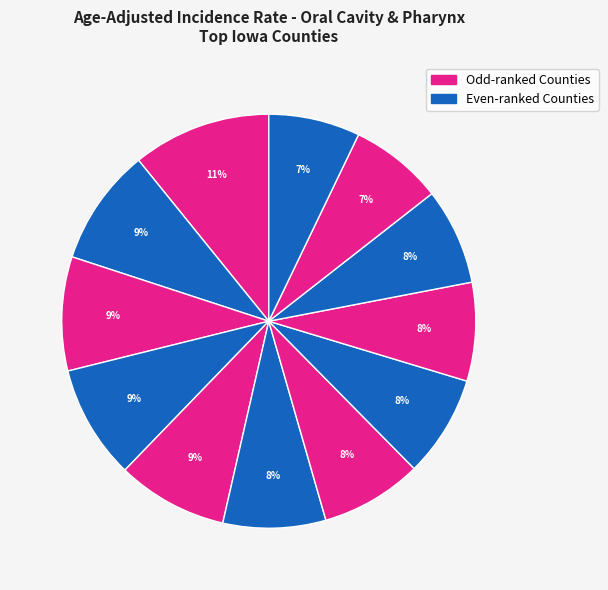

How many segments does this pie chart have?

12